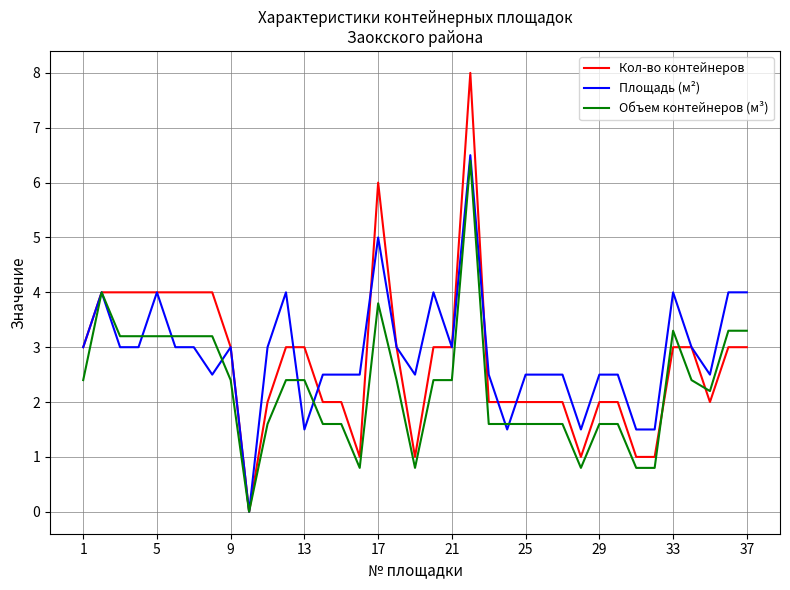

Which series has the largest range (max minus min)?

Кол-во контейнеров